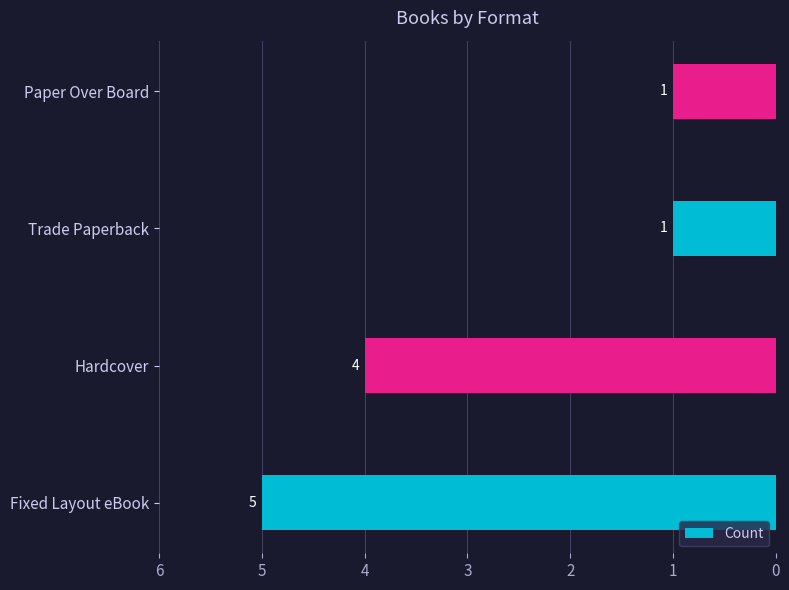

Reading bottom to top, list all the values displayed in this chart.

Fixed Layout eBook=5	Hardcover=4	Trade Paperback=1	Paper Over Board=1